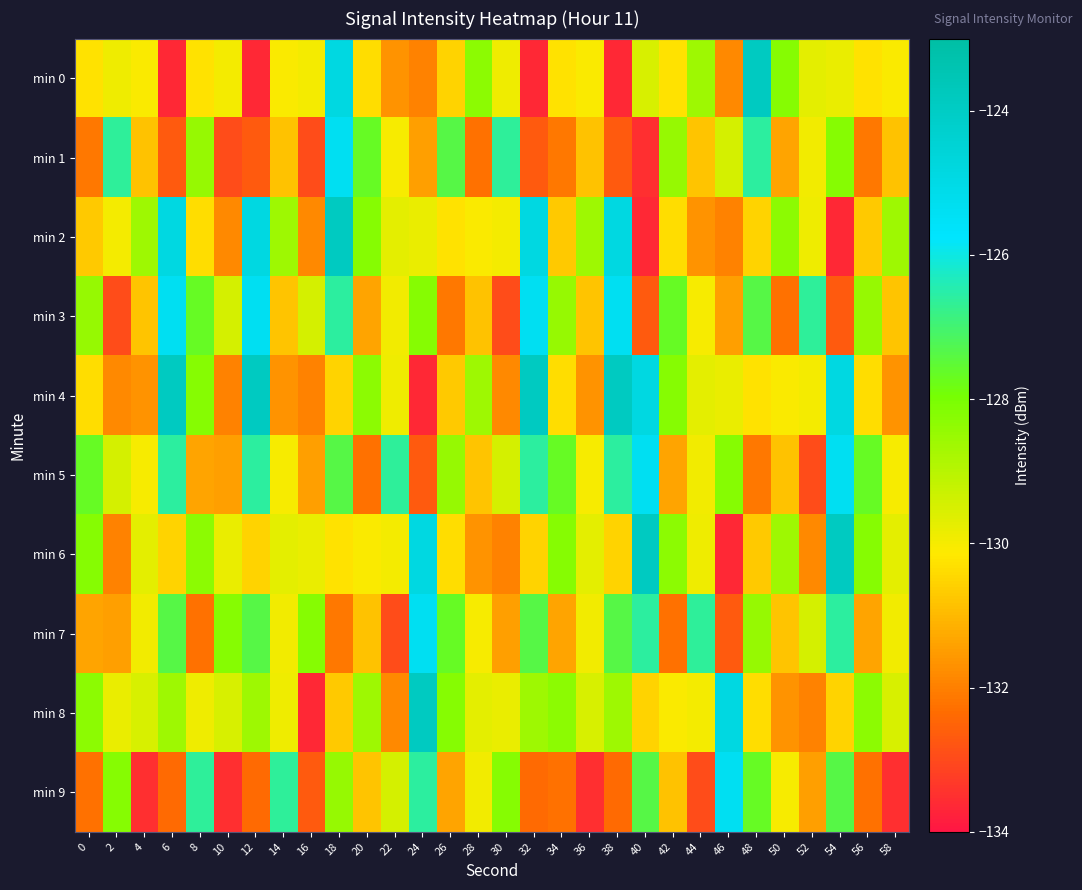

Reading left to right, transcribe all the data shown in this chart.

min 0: 0=-130.3	2=-129.9	4=-130.1	6=-133.6	8=-130.3	10=-130.0	12=-133.6	14=-130.1	16=-130.0	18=-124.9	20=-130.4	22=-131.7	24=-131.9	26=-130.6	28=-128.3	30=-129.9	32=-133.6	34=-130.3	36=-130.1	38=-133.6	40=-129.5	42=-130.3	44=-128.6	46=-131.8	48=-123.9	50=-128.2	52=-129.7	54=-129.8	56=-130.3	58=-130.1
min 1: 0=-132.1	2=-126.6	4=-130.9	6=-132.7	8=-128.5	10=-133.0	12=-132.7	14=-130.9	16=-133.0	18=-125.4	20=-127.7	22=-130.0	24=-131.4	26=-127.4	28=-132.3	30=-126.6	32=-132.7	34=-132.1	36=-130.9	38=-132.7	40=-133.5	42=-128.5	44=-130.8	46=-129.4	48=-126.6	50=-131.3	52=-129.9	54=-128.2	56=-132.1	58=-130.9
min 2: 0=-130.7	2=-130.0	4=-128.6	6=-124.9	8=-130.4	10=-131.8	12=-124.9	14=-128.6	16=-131.8	18=-123.9	20=-128.2	22=-129.7	24=-129.8	26=-130.3	28=-130.1	30=-130.0	32=-124.9	34=-130.7	36=-128.6	38=-124.9	40=-133.6	42=-130.4	44=-131.7	46=-131.9	48=-130.6	50=-128.3	52=-129.9	54=-133.6	56=-130.7	58=-128.6
min 3: 0=-128.5	2=-133.0	4=-130.8	6=-125.4	8=-127.7	10=-129.4	12=-125.4	14=-130.8	16=-129.4	18=-126.6	20=-131.3	22=-129.9	24=-128.2	26=-132.1	28=-130.9	30=-133.0	32=-125.4	34=-128.5	36=-130.8	38=-125.4	40=-132.7	42=-127.7	44=-130.0	46=-131.4	48=-127.4	50=-132.3	52=-126.6	54=-132.7	56=-128.5	58=-130.8
min 4: 0=-130.4	2=-131.8	4=-131.7	6=-123.9	8=-128.2	10=-131.9	12=-123.9	14=-131.7	16=-131.9	18=-130.6	20=-128.3	22=-129.9	24=-133.6	26=-130.7	28=-128.6	30=-131.8	32=-123.9	34=-130.4	36=-131.7	38=-123.9	40=-124.9	42=-128.2	44=-129.7	46=-129.8	48=-130.3	50=-130.1	52=-130.0	54=-124.9	56=-130.4	58=-131.7
min 5: 0=-127.7	2=-129.4	4=-130.0	6=-126.6	8=-131.3	10=-131.4	12=-126.6	14=-130.0	16=-131.4	18=-127.4	20=-132.3	22=-126.6	24=-132.7	26=-128.5	28=-130.8	30=-129.4	32=-126.6	34=-127.7	36=-130.0	38=-126.6	40=-125.4	42=-131.3	44=-129.9	46=-128.2	48=-132.1	50=-130.9	52=-133.0	54=-125.4	56=-127.7	58=-130.0
min 6: 0=-128.2	2=-131.9	4=-129.7	6=-130.6	8=-128.3	10=-129.8	12=-130.6	14=-129.7	16=-129.8	18=-130.3	20=-130.1	22=-130.0	24=-124.9	26=-130.4	28=-131.7	30=-131.9	32=-130.6	34=-128.2	36=-129.7	38=-130.6	40=-123.9	42=-128.3	44=-129.9	46=-133.6	48=-130.7	50=-128.6	52=-131.8	54=-123.9	56=-128.2	58=-129.7
min 7: 0=-131.3	2=-131.4	4=-129.9	6=-127.4	8=-132.3	10=-128.2	12=-127.4	14=-129.9	16=-128.2	18=-132.1	20=-130.9	22=-133.0	24=-125.4	26=-127.7	28=-130.0	30=-131.4	32=-127.4	34=-131.3	36=-129.9	38=-127.4	40=-126.6	42=-132.3	44=-126.6	46=-132.7	48=-128.5	50=-130.8	52=-129.4	54=-126.6	56=-131.3	58=-129.9
min 8: 0=-128.3	2=-129.8	4=-129.5	6=-128.6	8=-129.9	10=-129.5	12=-128.6	14=-129.9	16=-133.6	18=-130.7	20=-128.6	22=-131.8	24=-123.9	26=-128.2	28=-129.7	30=-129.8	32=-128.6	34=-128.3	36=-129.5	38=-128.6	40=-130.6	42=-130.1	44=-130.0	46=-124.9	48=-130.4	50=-131.7	52=-131.9	54=-130.6	56=-128.3	58=-129.5
min 9: 0=-132.3	2=-128.2	4=-133.5	6=-132.4	8=-126.6	10=-133.5	12=-132.4	14=-126.6	16=-132.7	18=-128.5	20=-130.8	22=-129.4	24=-126.6	26=-131.3	28=-129.9	30=-128.2	32=-132.4	34=-132.3	36=-133.5	38=-132.4	40=-127.4	42=-130.9	44=-133.0	46=-125.4	48=-127.7	50=-130.0	52=-131.4	54=-127.4	56=-132.3	58=-133.5